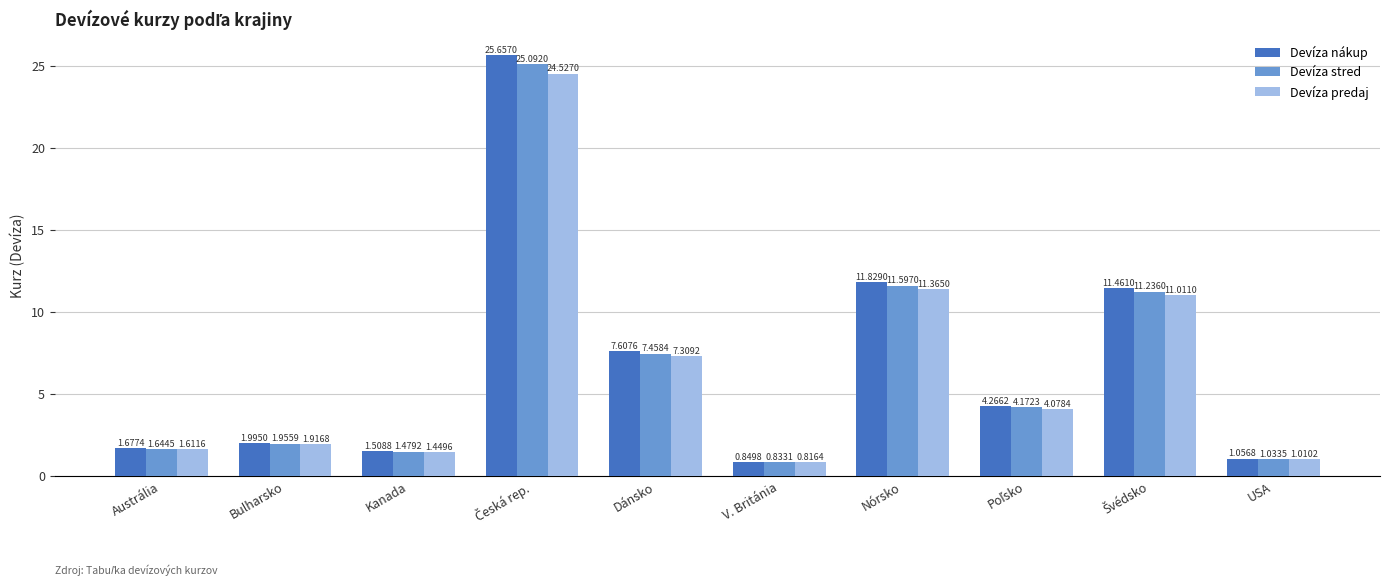

What is the sum of the Devíza nákup values at Bulharsko and Nórsko?

13.8